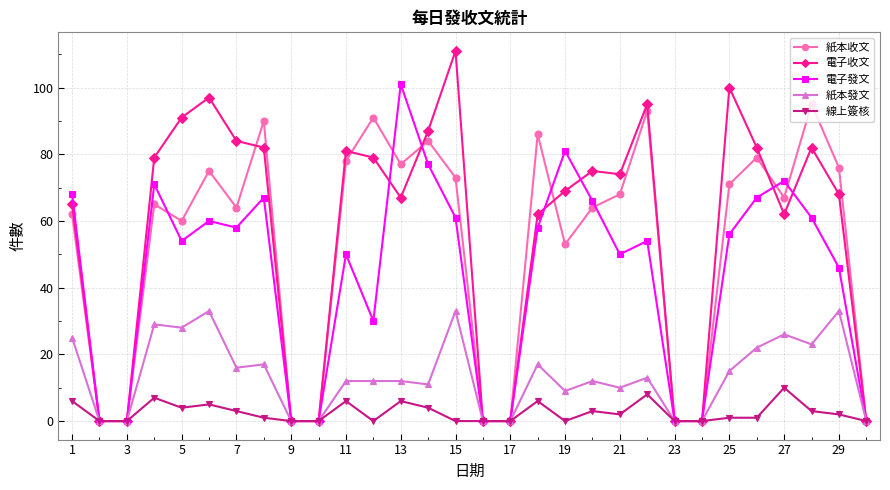

At how many categories does at least one series exceed 48?

21